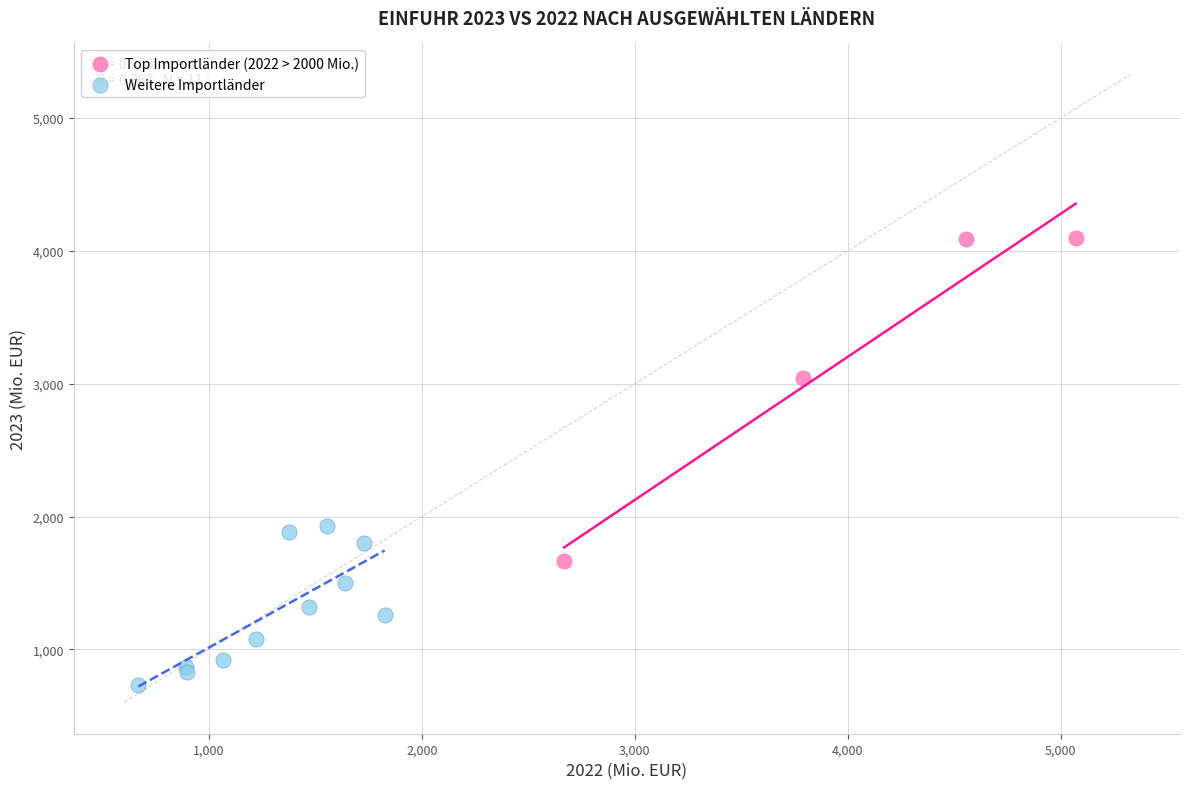

Which series has the widest spread of Y values?

Top Importländer (2022 > 2000 Mio.)